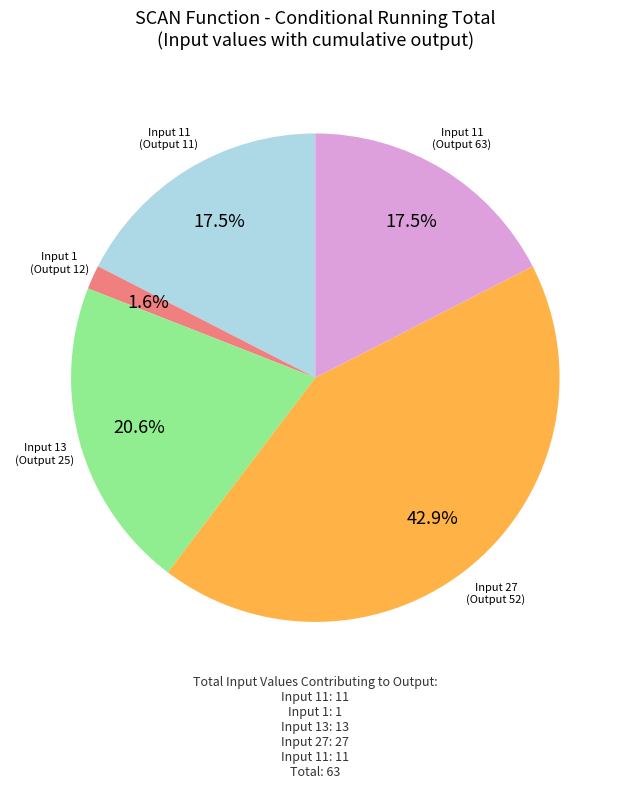

Is there any slice that represents more than half of the pie?

No